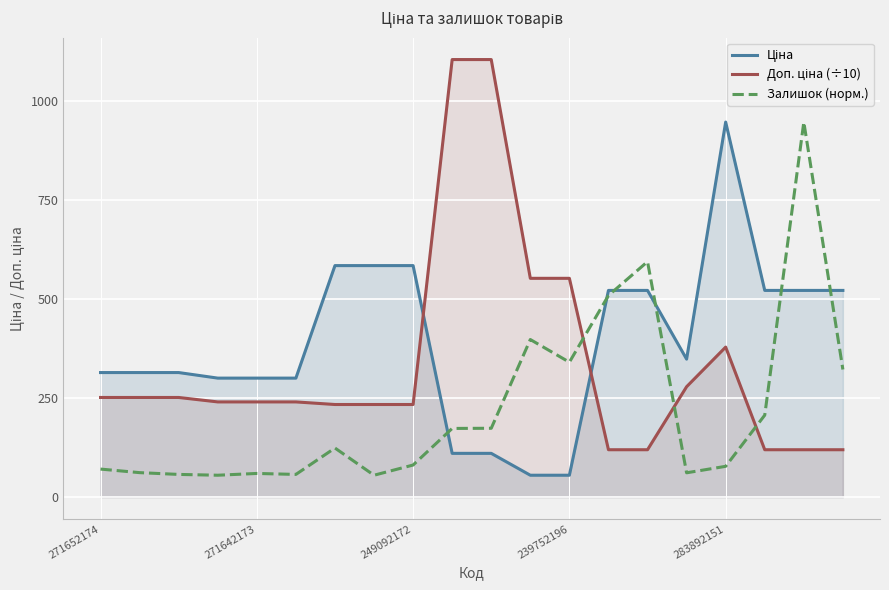

What is the lowest value of the Залишок (норм.) series?

55.3